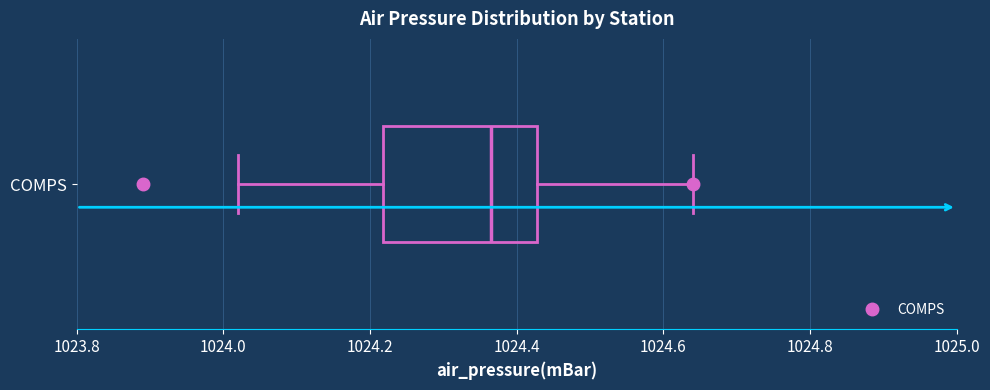

Read this box plot against the x-axis: the position of the median line, the range covered by the box, and the ends of both whiskers. The values are not printed on the chart, so give them approximately, as read against the axis.

median 1024.36, box 1024.22 to 1024.42, whiskers 1024.02 to 1024.64